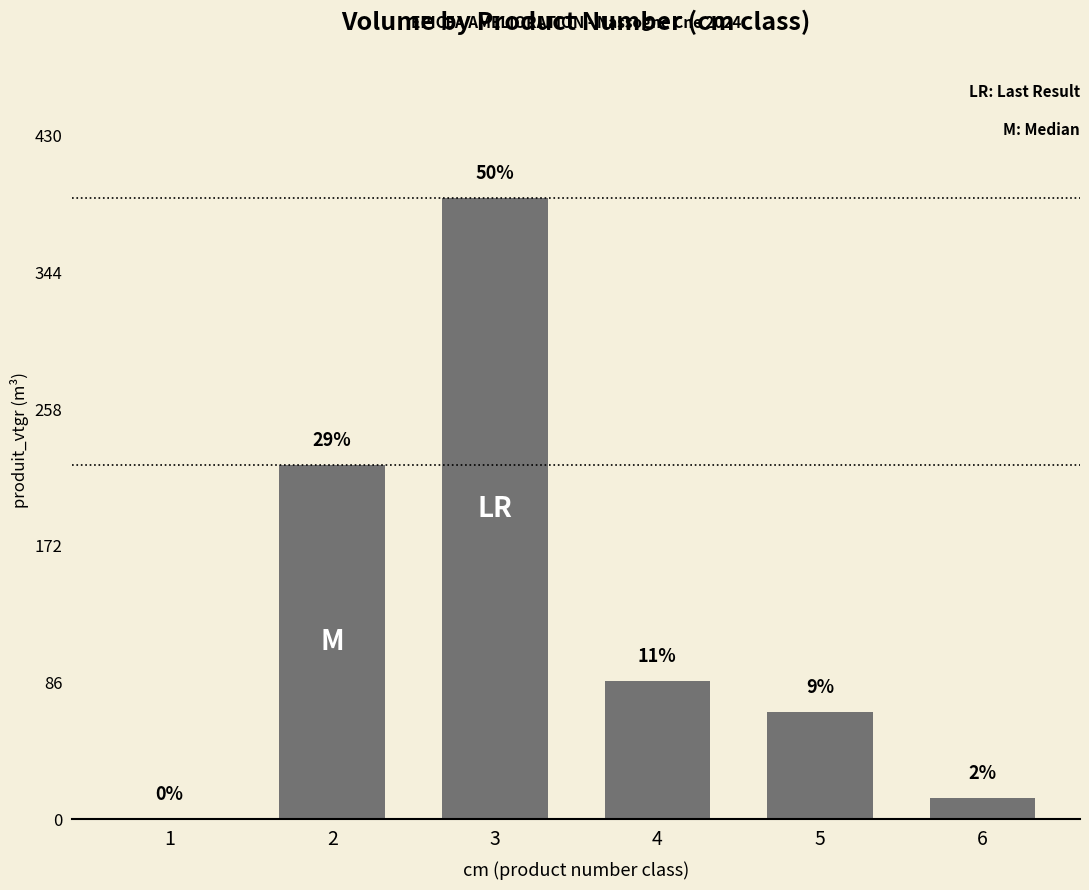

Read the value at 1.

0.1